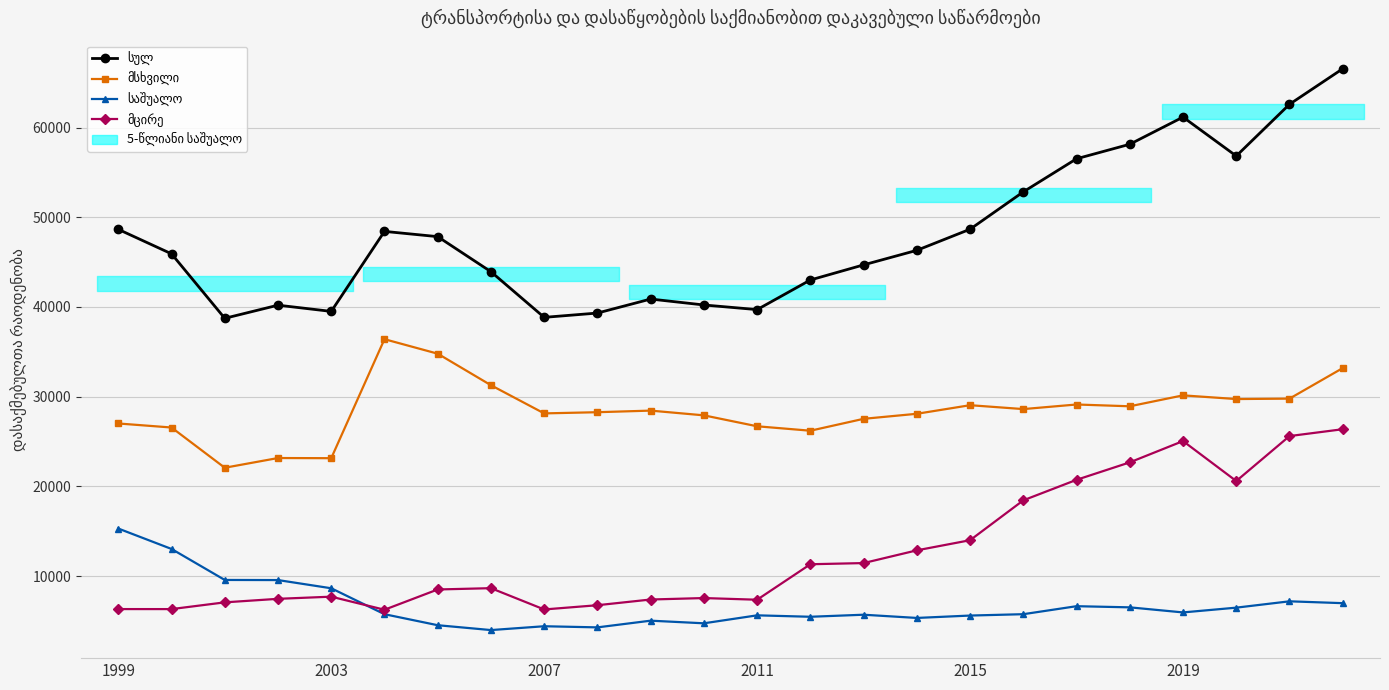

True or false: მსხვილი and სულ cross at least once.

False